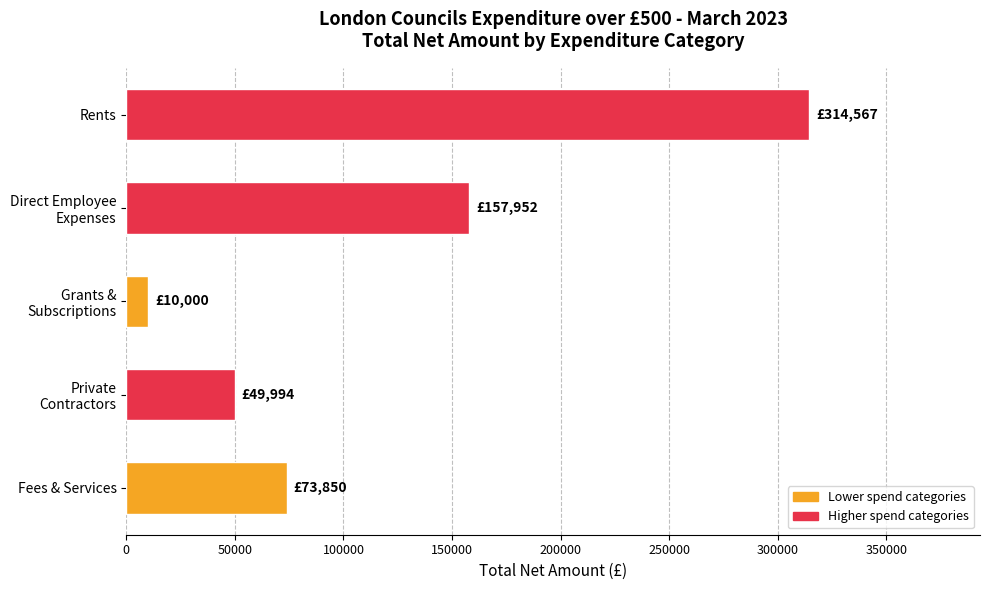

What is the minimum value shown in the chart?

10000.0